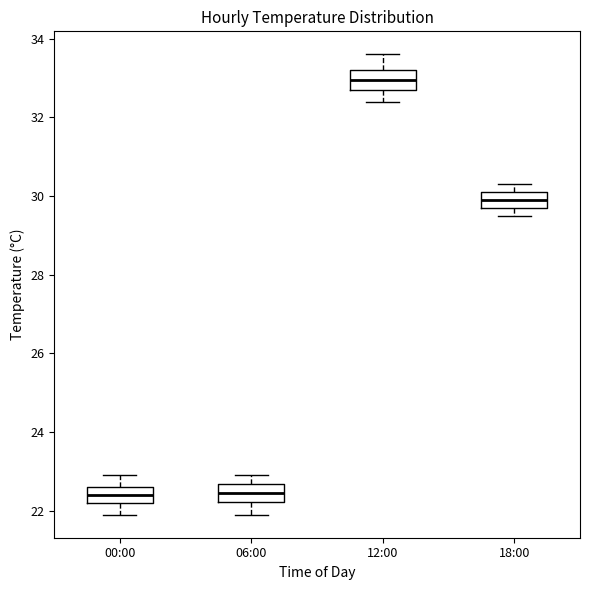

Reading left to right, read every box against the y-axis: the position of its median line, the range the box covers, and the ends of its whiskers. The values are not printed on the chart, so give them approximately, as read against the axis.

00:00: median 22.4, box 22.2 to 22.6, whiskers 22.0 to 23.0
06:00: median 22.4, box 22.2 to 22.6, whiskers 22.0 to 23.0
12:00: median 33.0, box 32.8 to 33.2, whiskers 32.4 to 33.6
18:00: median 30.0, box 29.8 to 30.2, whiskers 29.6 to 30.4